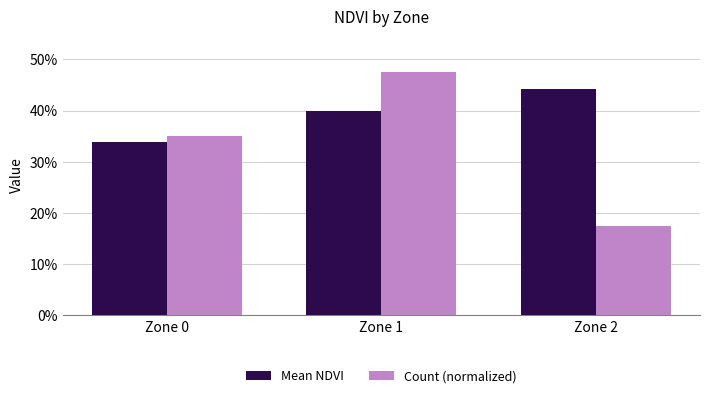

Are the bars grouped side by side (vs. stacked)?

Yes